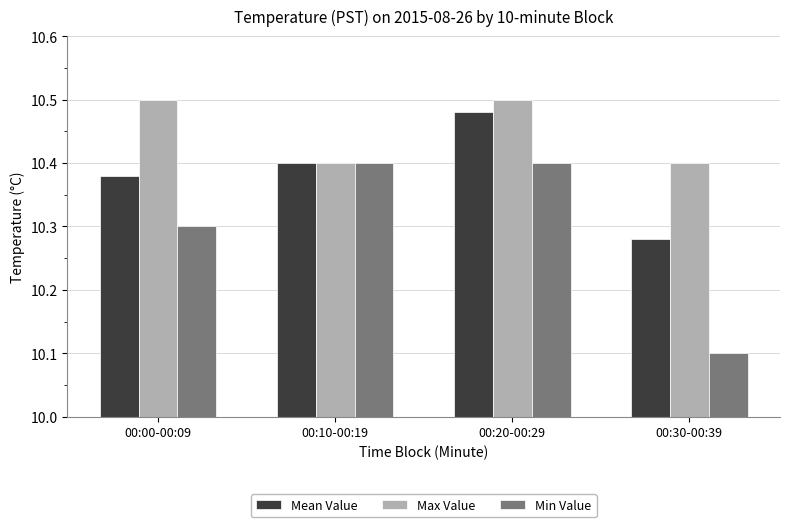

True or false: Min Value has a value of 10.3 at 00:00-00:09.

True